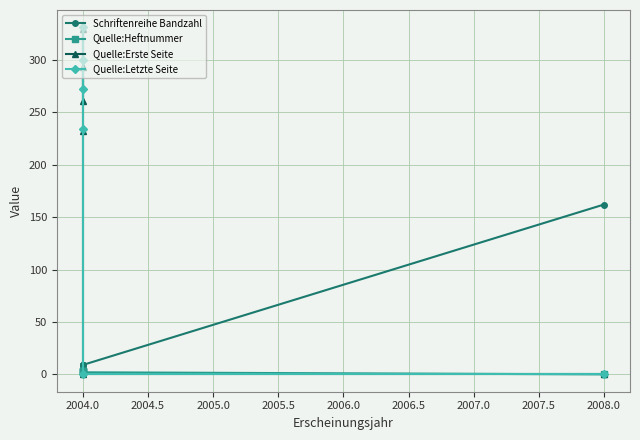

The value of Quelle:Erste Seite at 2008.0 is 0. True or false?

True